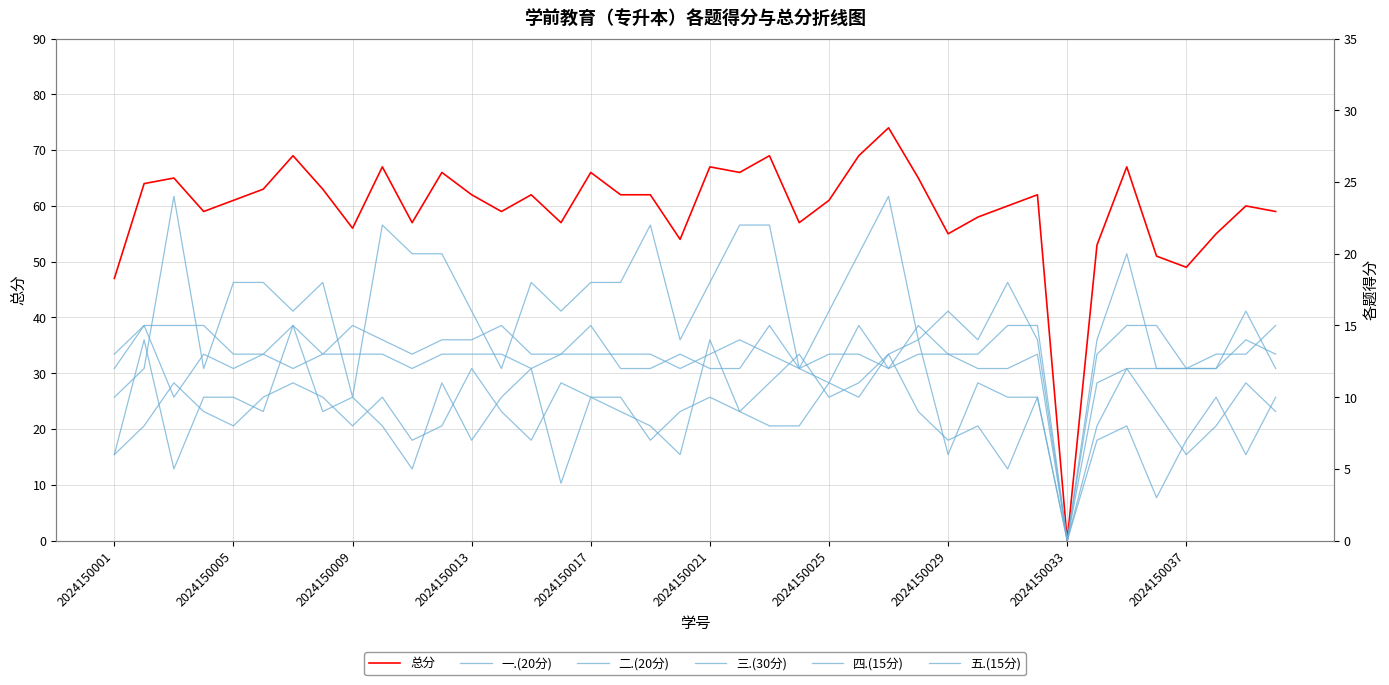

Rank the series at 2024150037 from highest to lowest value.

总分, 三.(30分), 四.(15分), 五.(15分), 二.(20分), 一.(20分)